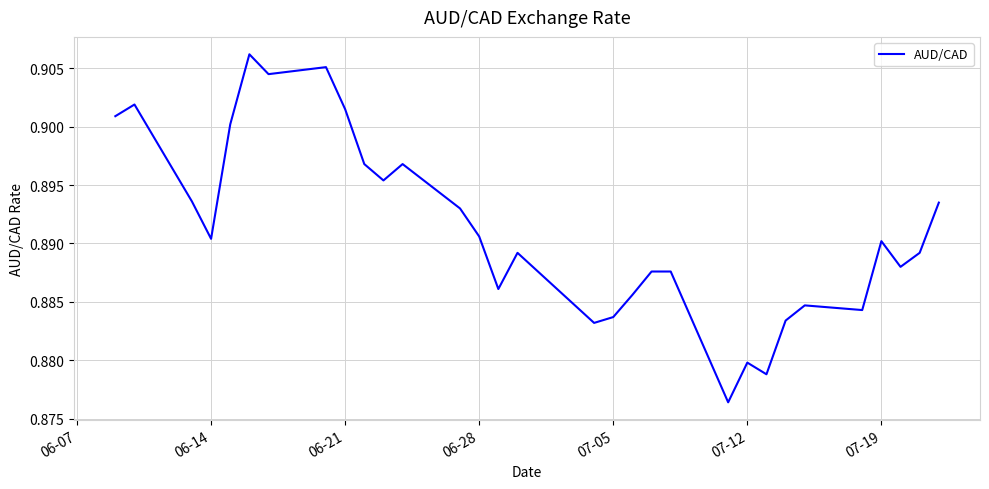

Is this an area chart (filled region under the line)?

No